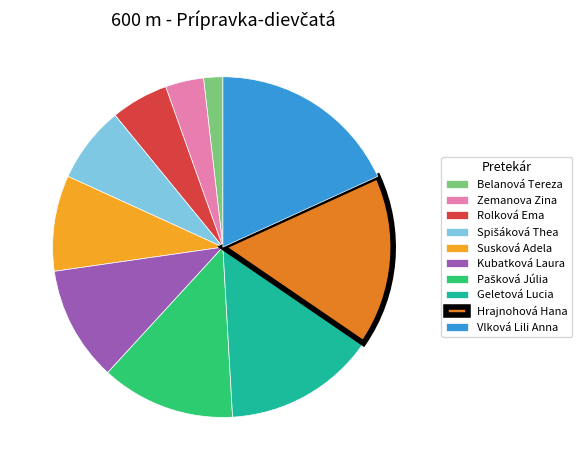

True or false: Belanová Tereza accounts for 13% of the total.

False